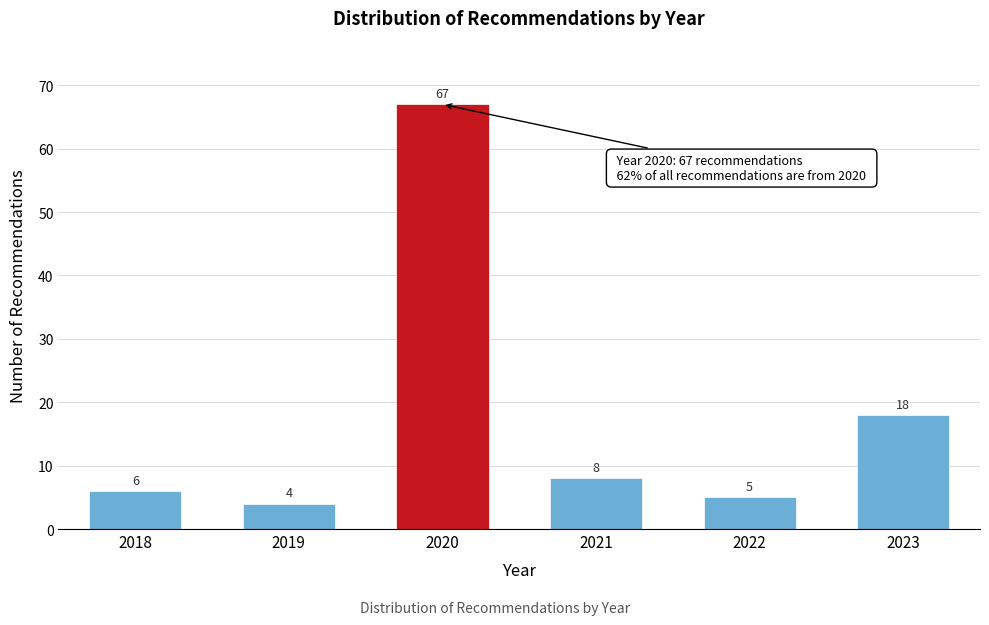

Reading left to right, what are all the values shown in this chart?

2018=6	2019=4	2020=67	2021=8	2022=5	2023=18